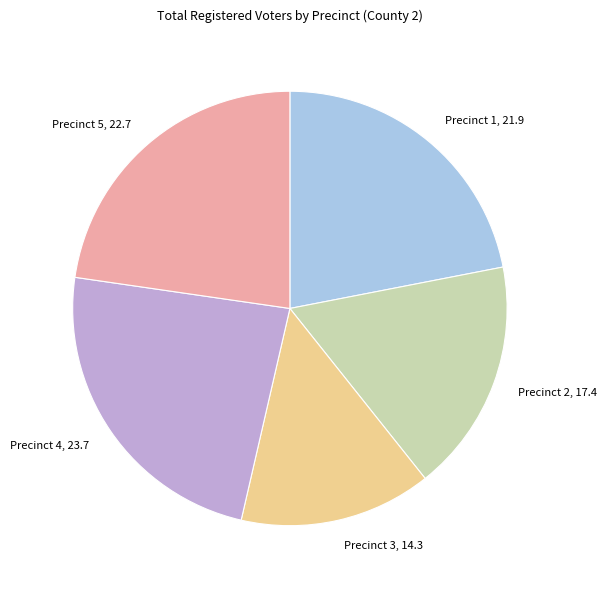

Rank the categories by value from lowest to highest.

Precinct 3, 14.3, Precinct 2, 17.4, Precinct 1, 21.9, Precinct 5, 22.7, Precinct 4, 23.7